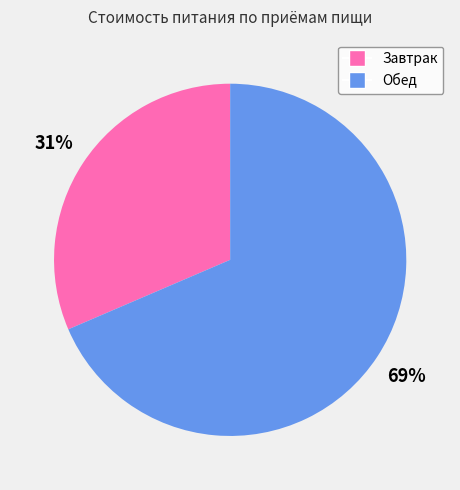

To the nearest percent, what is the combined percentage of Завтрак and Обед?

100%